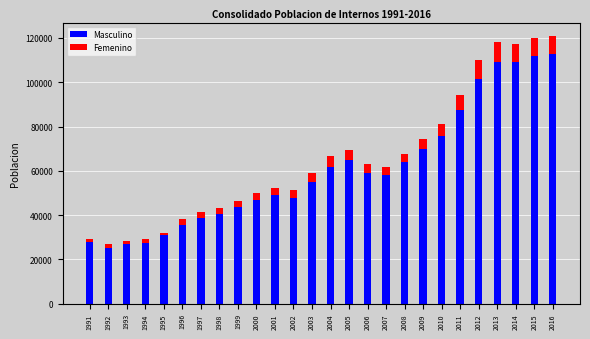

What is the lowest value of the Masculino series?

25322